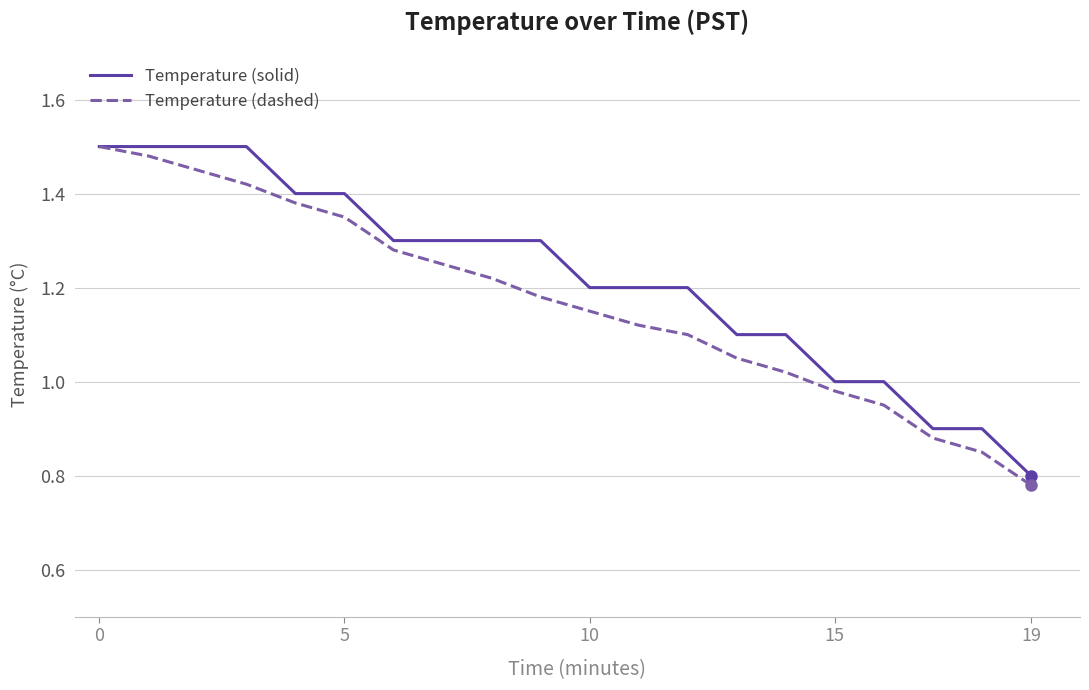

Which series has the largest total across all categories?

Temperature (solid)